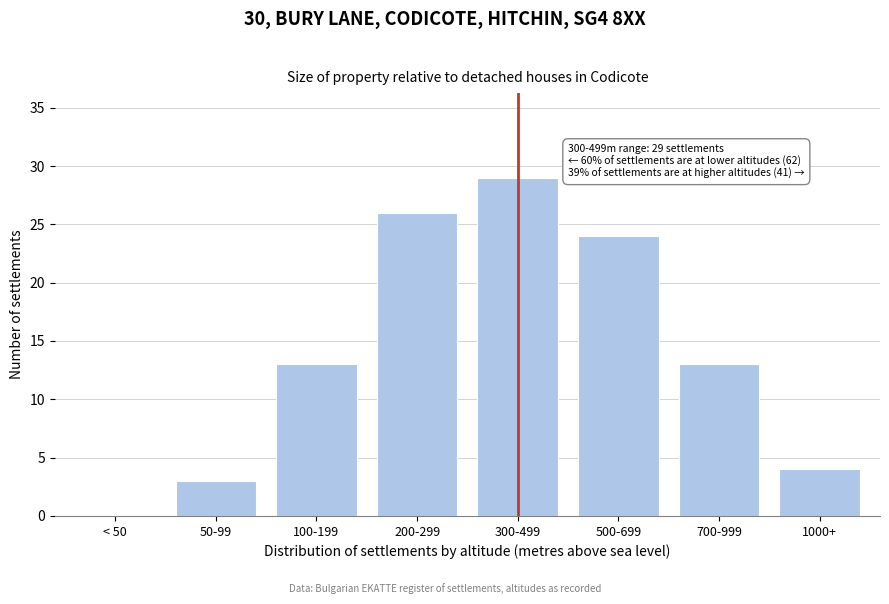

Reading right to left, transcribe all the data shown in this chart.

1000+=4	700-999=13	500-699=24	300-499=29	200-299=26	100-199=13	50-99=3	< 50=0